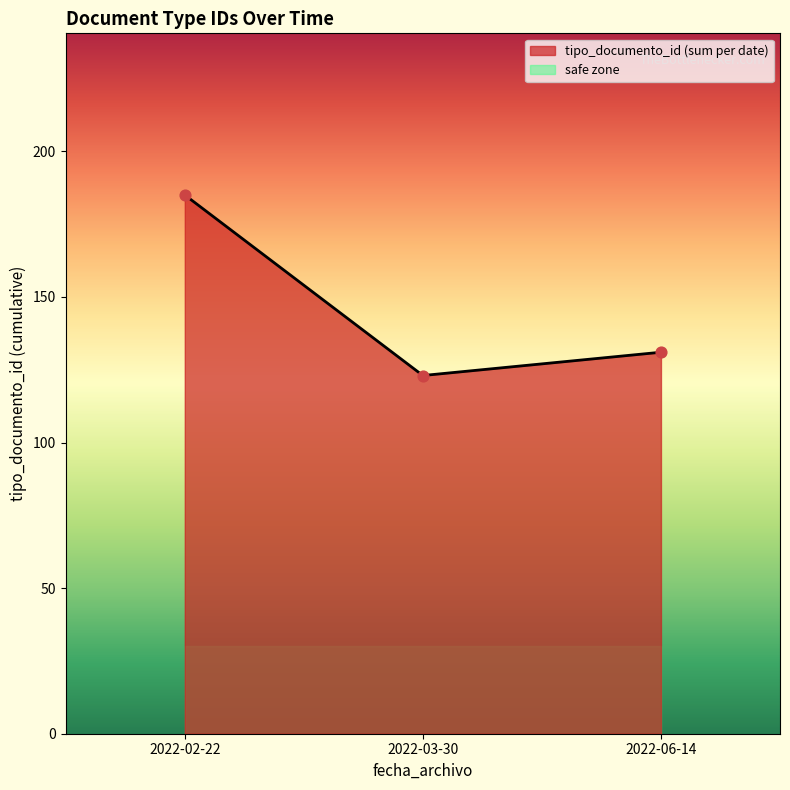

The tipo_documento_id (sum per date) series shows 185 at 2022-02-22. True or false?

True